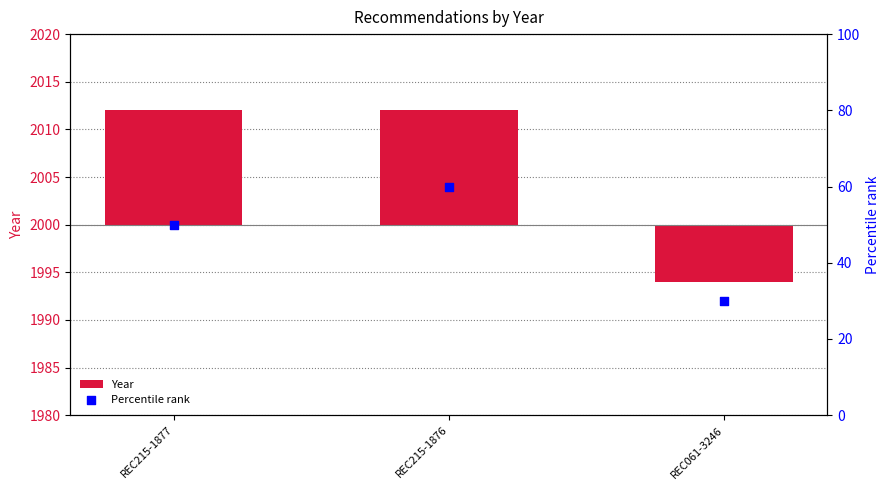

What are all the series names shown in the legend?

Year, Percentile rank